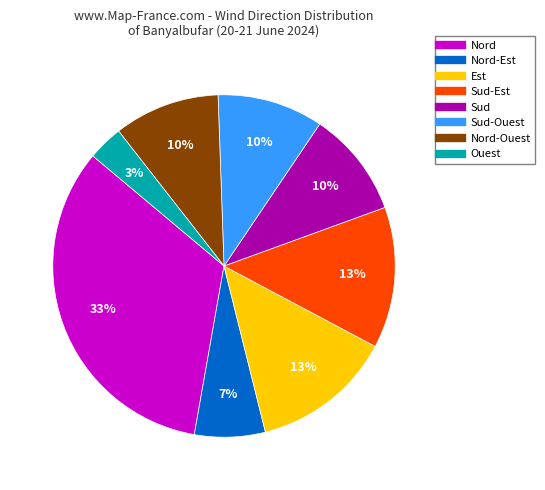

Count the number of slices in the pie.

8